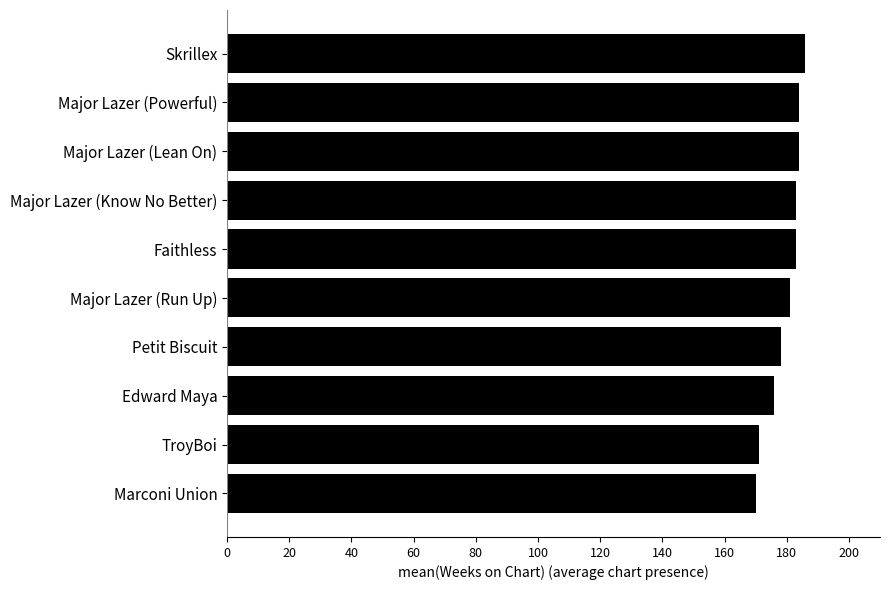

What is the difference between the second highest and second lowest values?

13